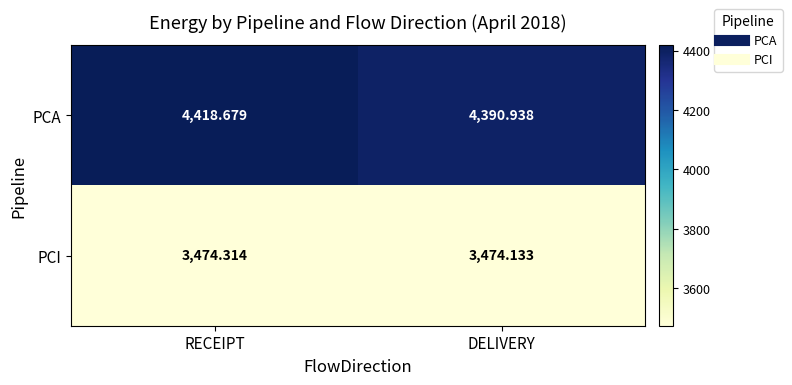

Which series has the largest range (max minus min)?

PCA